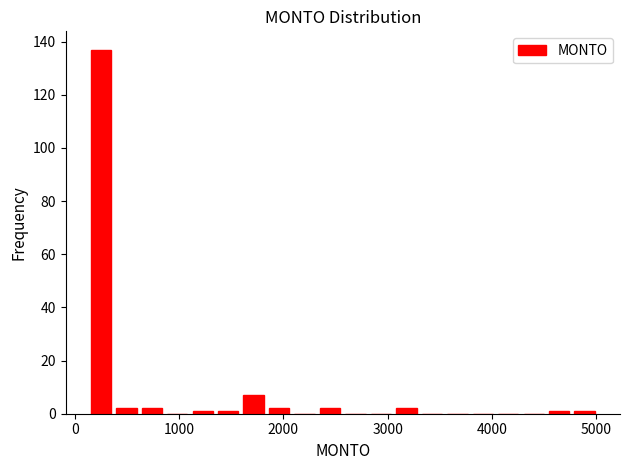

Around what value on the x-axis is the tallest bar? Give the approximate position of its centre, as read against the axis.

300